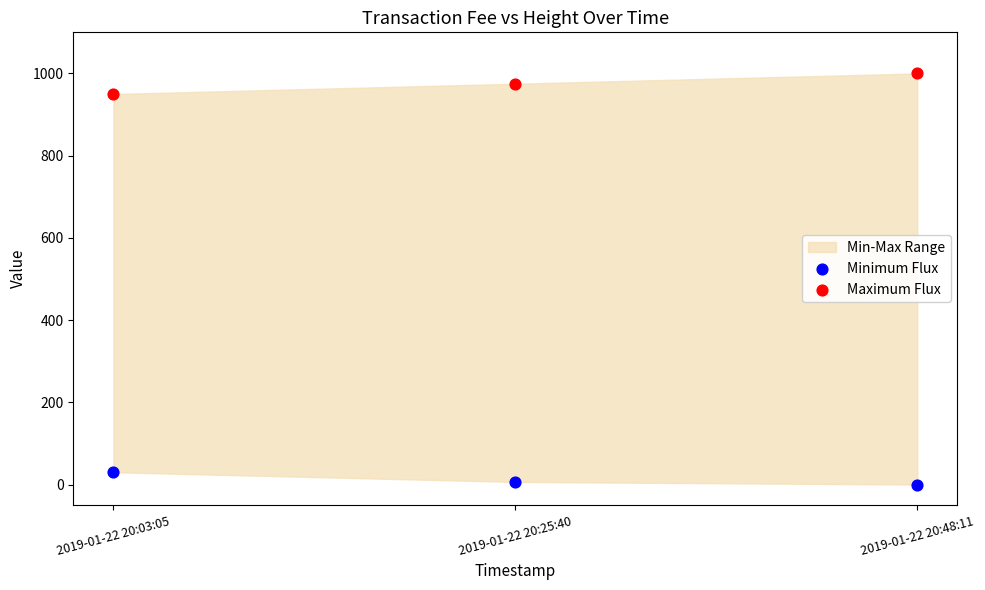

Across all series, what Y value is closest to 500?

950.0